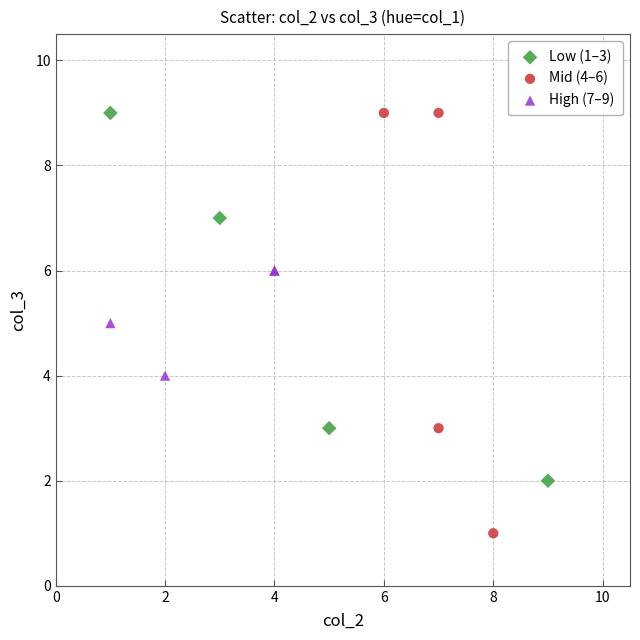

Which series has the widest spread of Y values?

Mid (4–6)